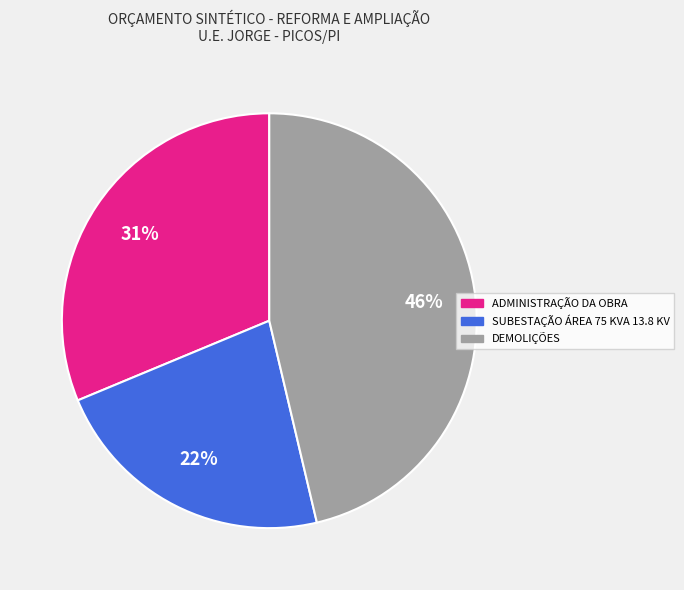

Is SUBESTAÇÃO ÁREA 75 KVA 13.8 KV the majority of the pie?

No